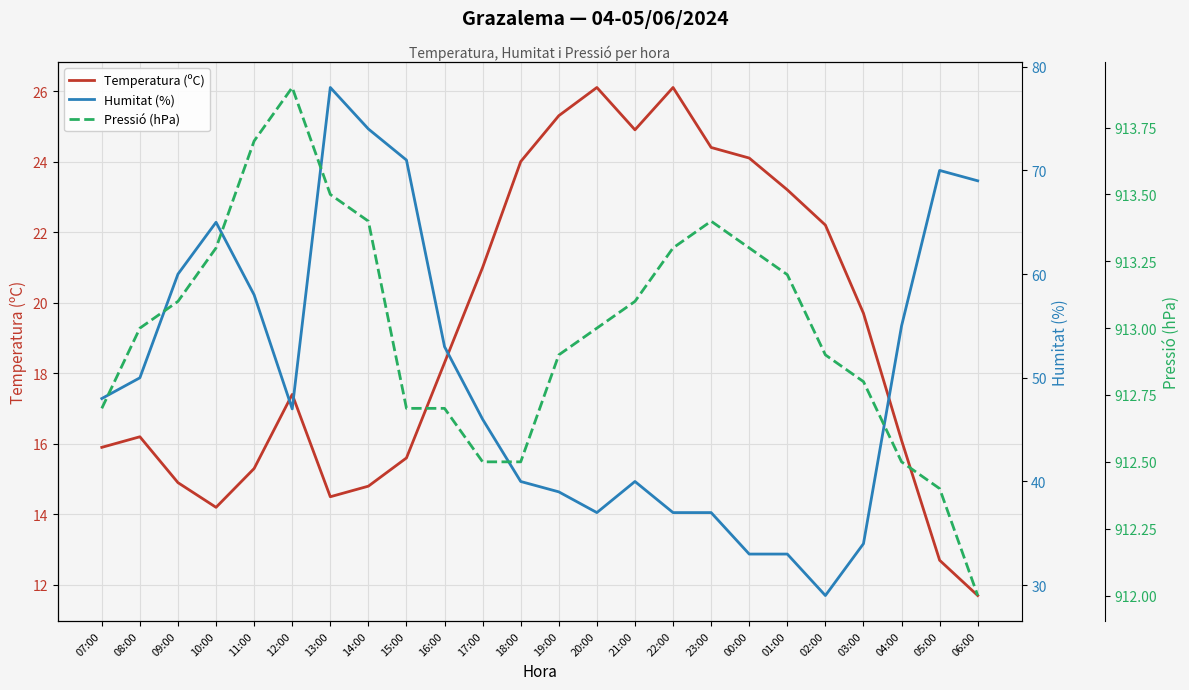

What position from the right is 17:00?

14